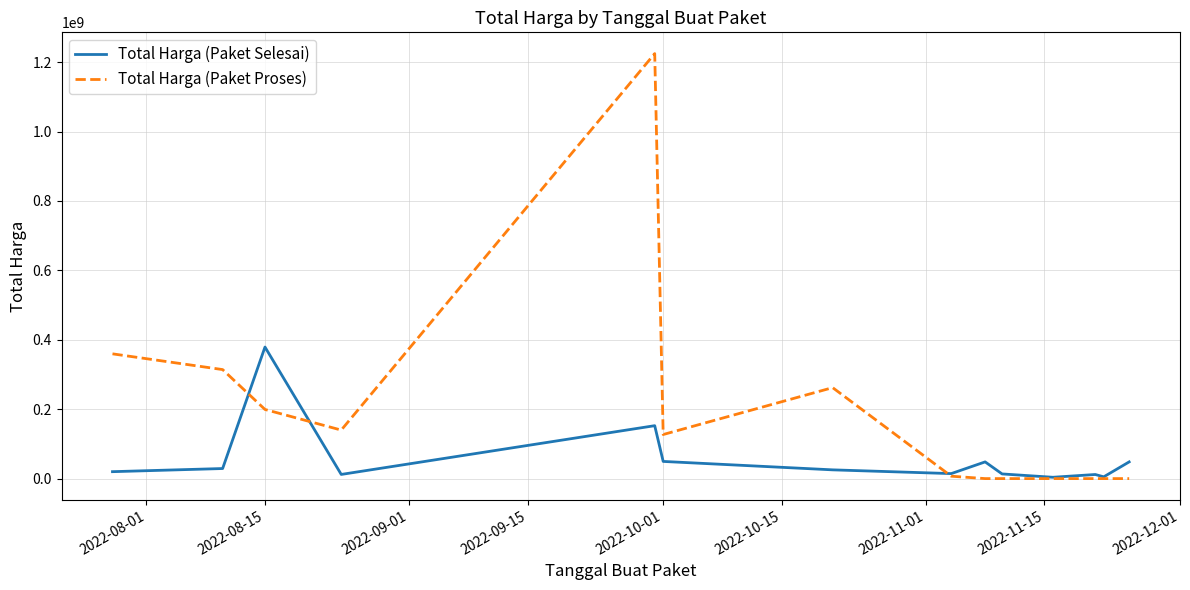

Which series has the largest total across all categories?

Total Harga (Paket Proses)